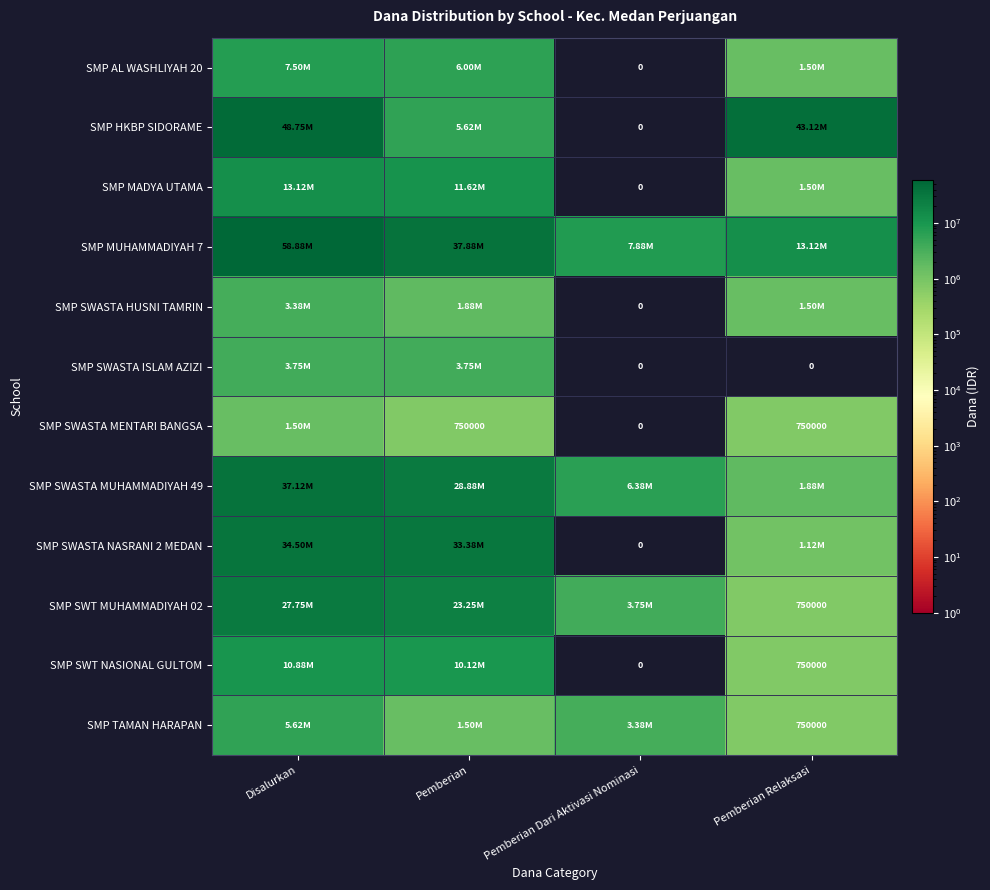

What is the sum of the SMP SWASTA MENTARI BANGSA values at Pemberian and Pemberian Relaksasi?

1500000